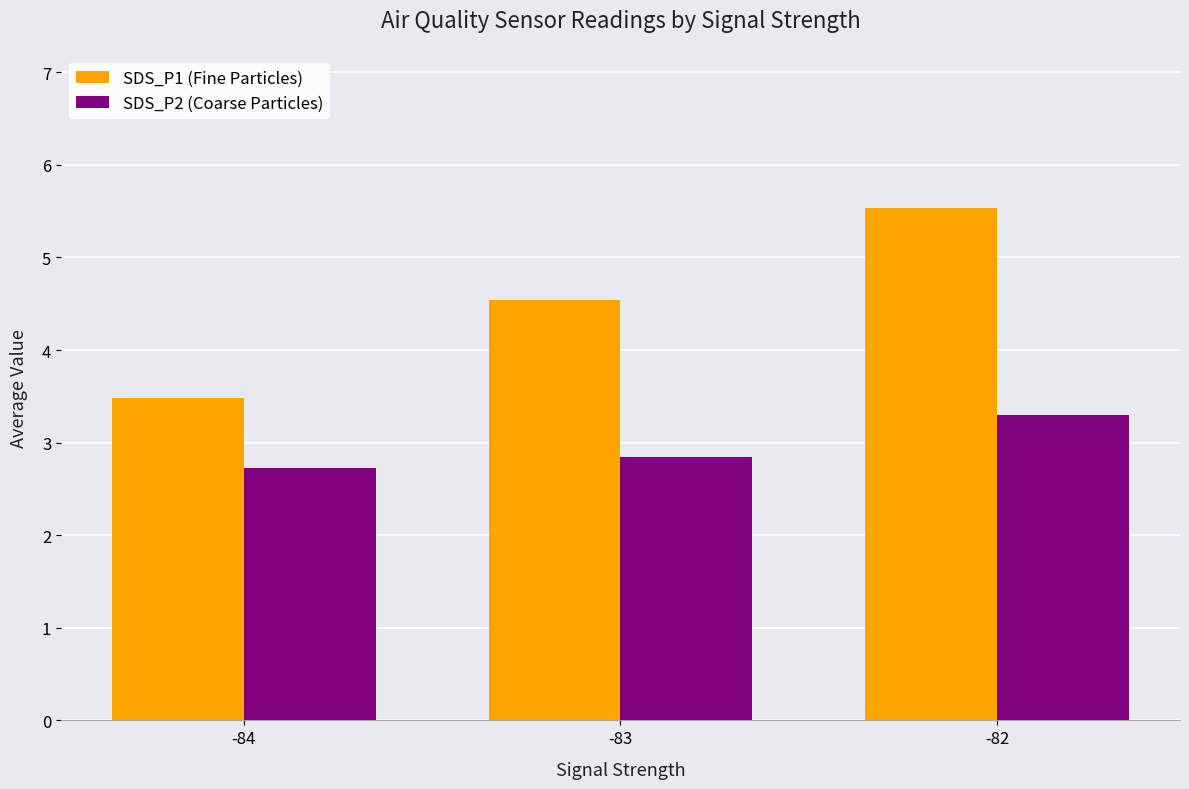

What is the approximate value of SDS_P2 (Coarse Particles) at -83?

2.8